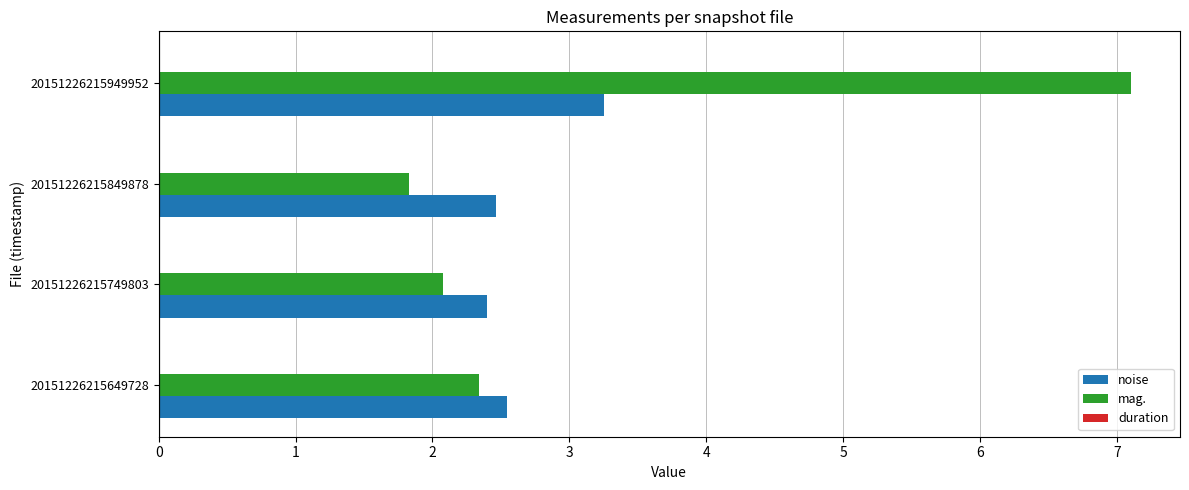

Which series has the widest spread of values?

mag.